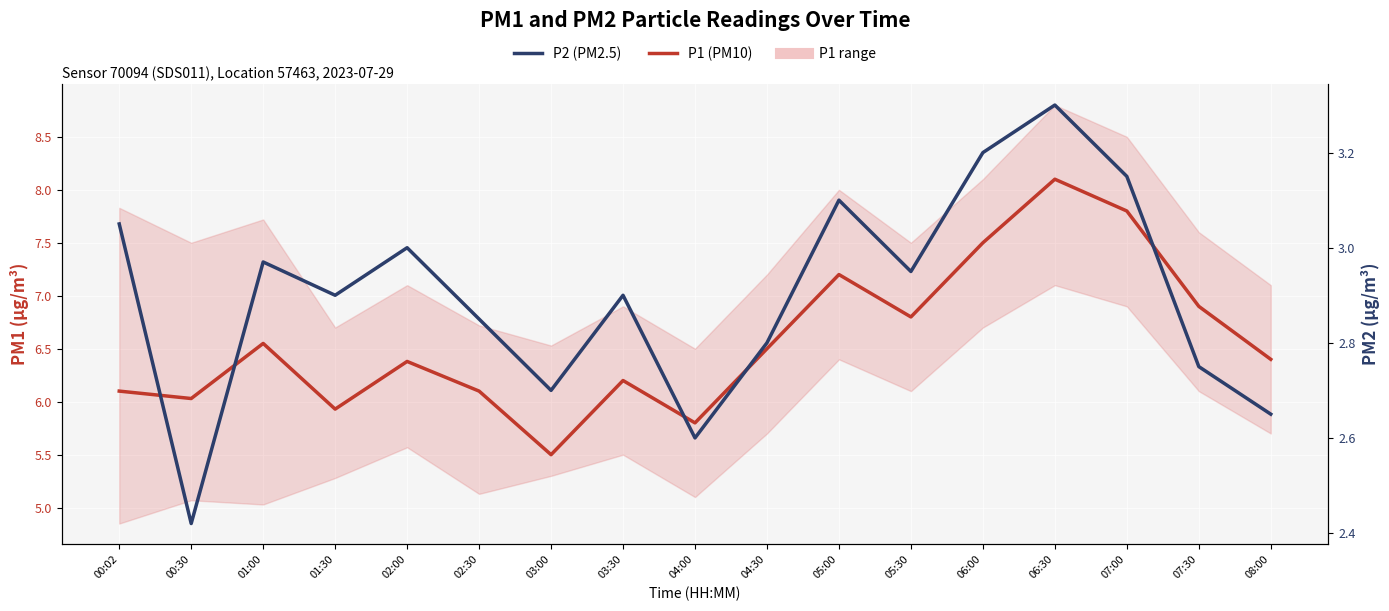

Reading left to right, transcribe all the data shown in this chart.

P1 (PM10): 00:02=6.1	00:30=6.0	01:00=6.5	01:30=5.9	02:00=6.4	02:30=6.1	03:00=5.5	03:30=6.2	04:00=5.8	04:30=6.5	05:00=7.2	05:30=6.8	06:00=7.5	06:30=8.1	07:00=7.8	07:30=6.9	08:00=6.4
P2 (PM2.5): 00:02=3.0	00:30=2.4	01:00=3.0	01:30=2.9	02:00=3.0	02:30=2.9	03:00=2.7	03:30=2.9	04:00=2.6	04:30=2.8	05:00=3.1	05:30=3.0	06:00=3.2	06:30=3.3	07:00=3.1	07:30=2.8	08:00=2.6